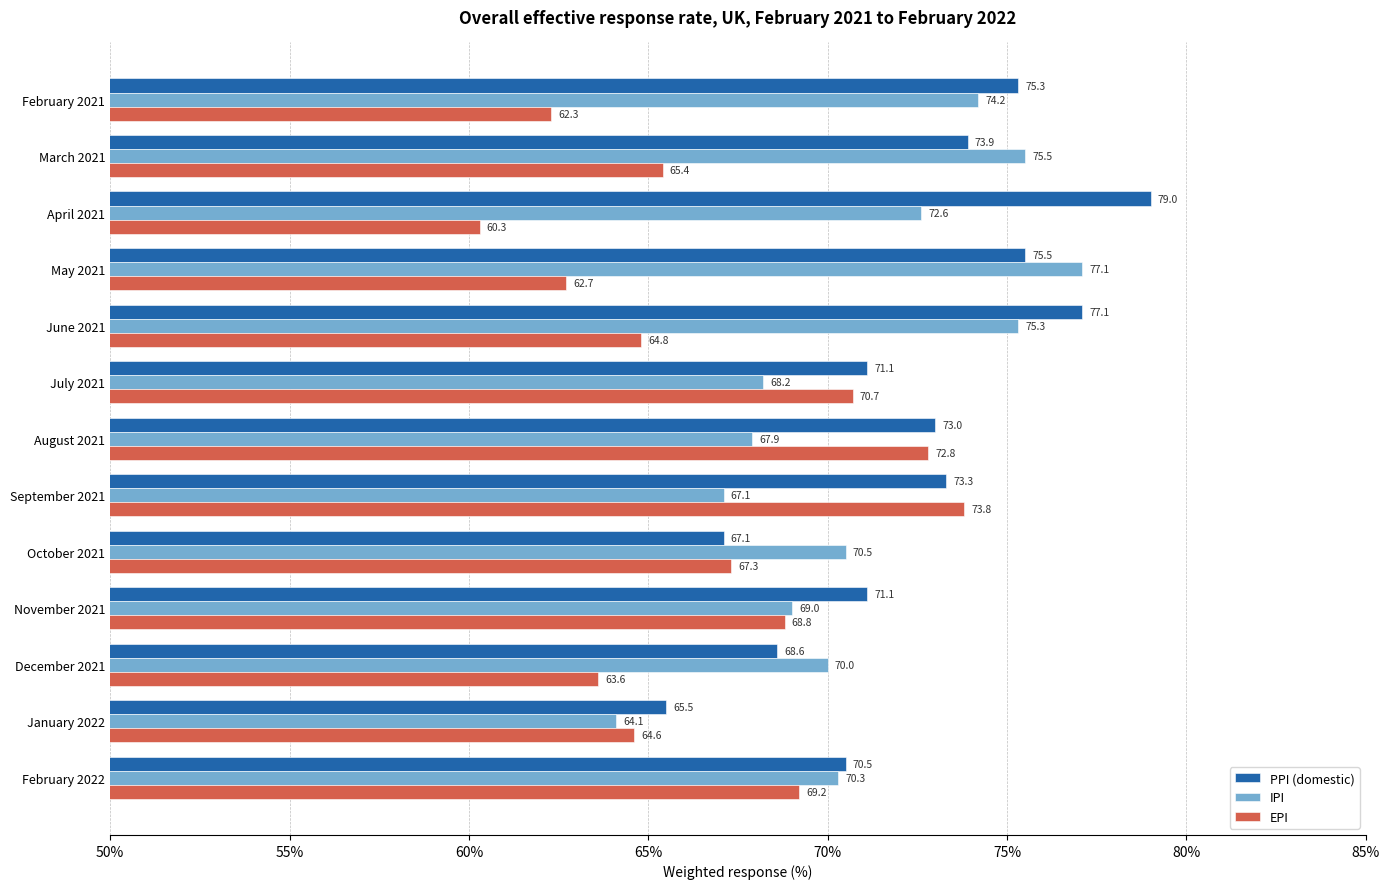

What is the smallest value displayed?

60.3